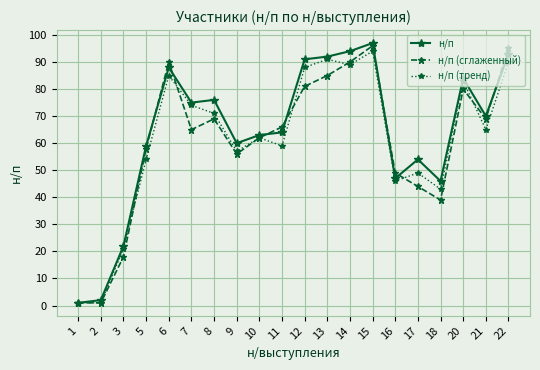

What is the value of the н/п (тренд) point at the 12th from the left?

91